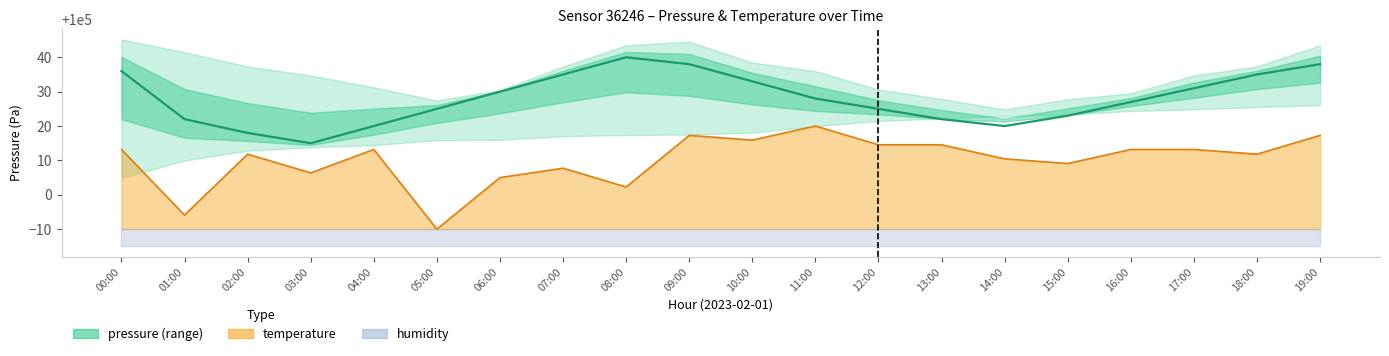

True or false: there are more than 0 points higher than both neighbors.

True